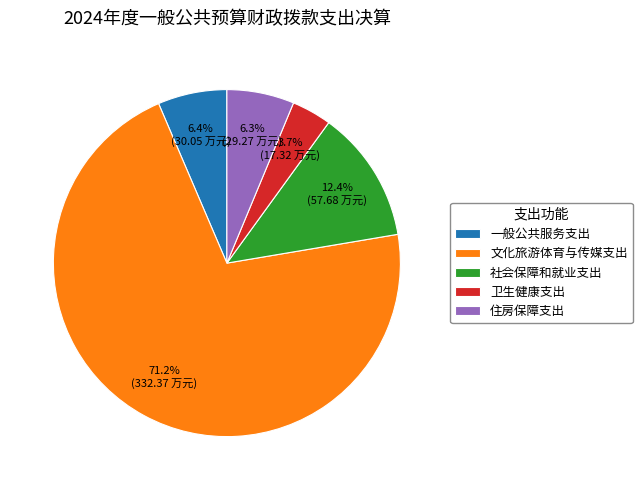

Is there a majority slice in this chart?

Yes